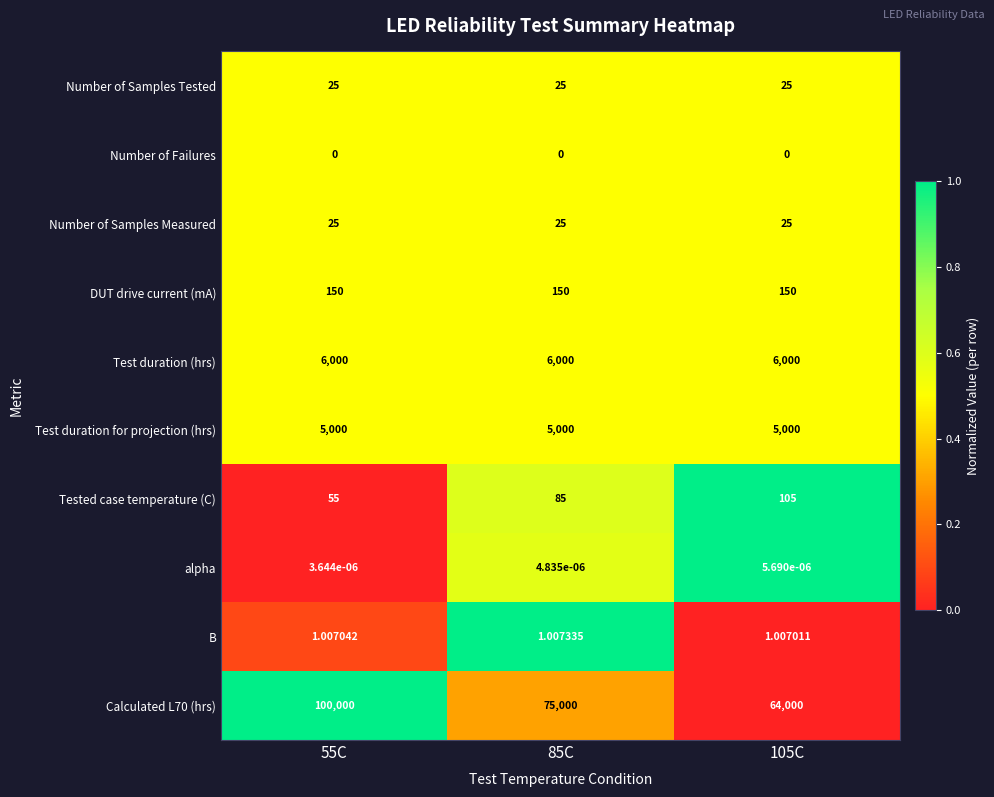

Is the value of Test duration (hrs) at 105C greater than the value of Number of Failures at 55C?

Yes